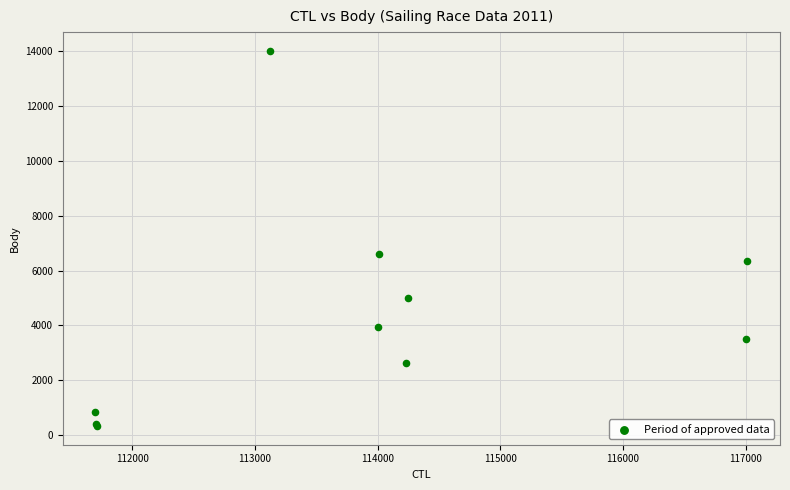

What Y value in the scatter plot is closest to 7173?

6606